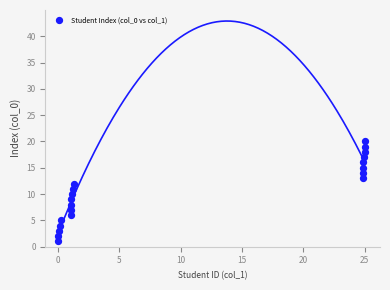

What is the range of Y values (max minus min)?

19